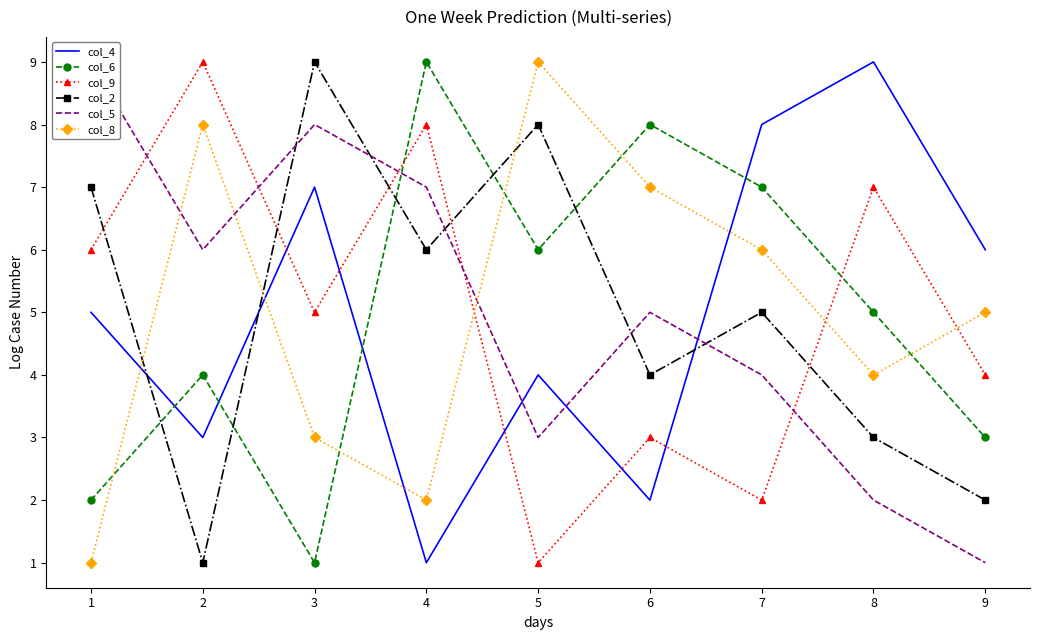

Where does the col_4 series first go above 5?

3